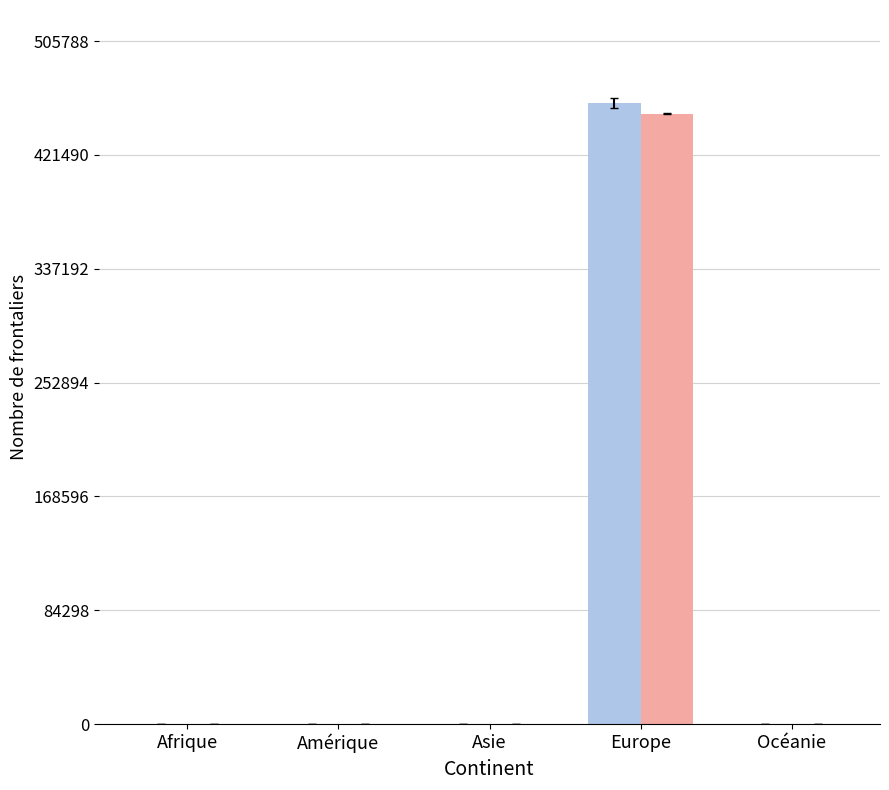

Which category has the highest value across all series?

Europe